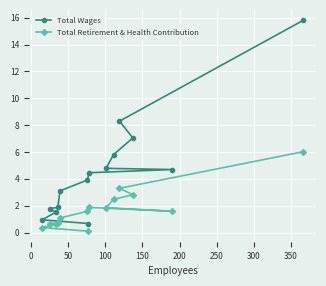

What is the average value of the Total Wages series?

4.6